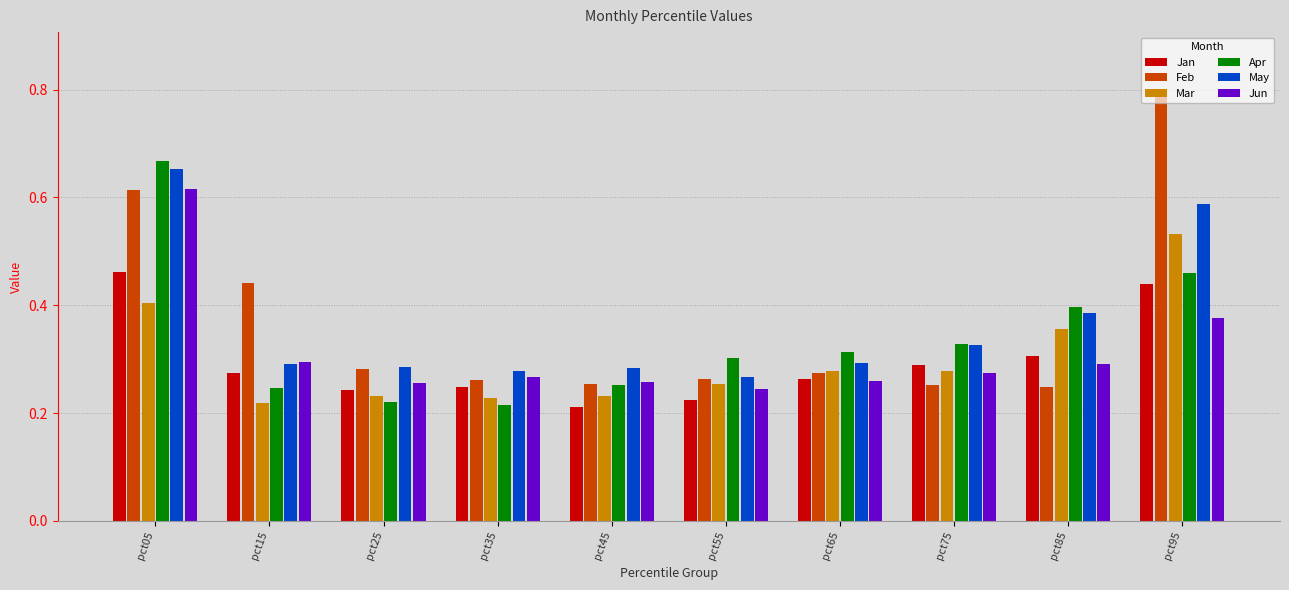

At which category does the chart reach its peak across all series?

pct95